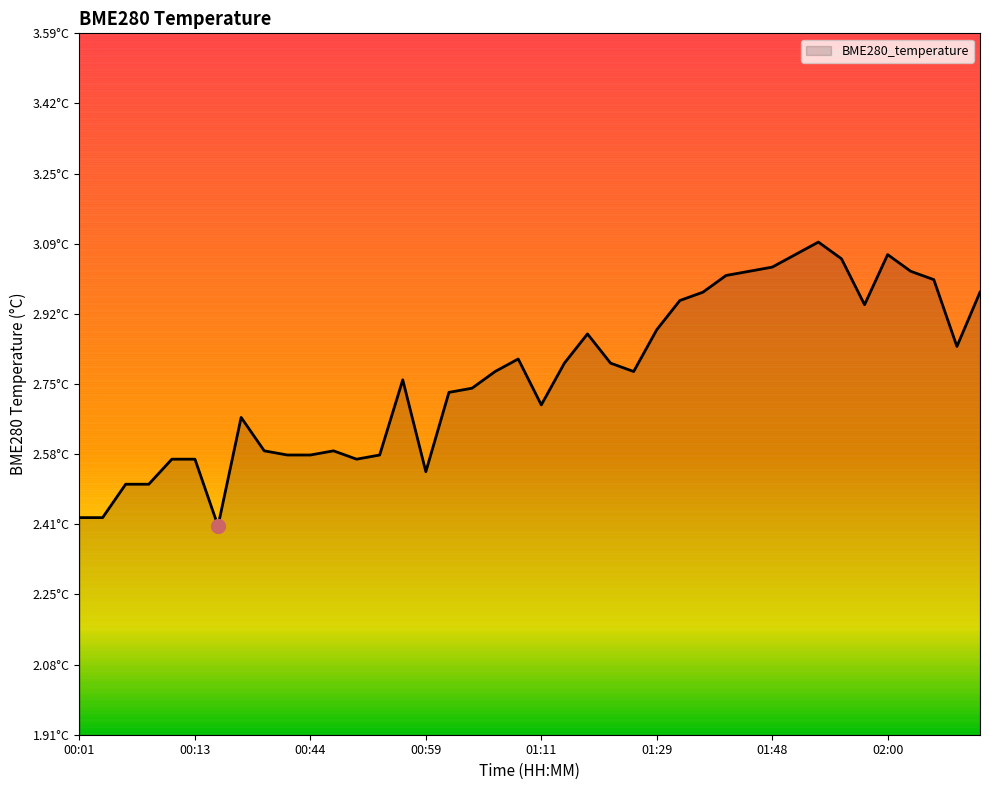

Reading left to right, what are all the values shown in this chart?

00:01=2.4	00:03=2.4	00:06=2.5	00:08=2.5	00:10=2.6	00:13=2.6	00:16=2.4	00:37=2.7	00:39=2.6	00:41=2.6	00:44=2.6	00:46=2.6	00:49=2.6	00:51=2.6	00:57=2.8	00:59=2.5	01:02=2.7	01:04=2.7	01:06=2.8	01:09=2.8	01:11=2.7	01:14=2.8	01:16=2.9	01:19=2.8	01:24=2.8	01:29=2.9	01:38=3.0	01:40=3.0	01:43=3.0	01:45=3.0	01:48=3.0	01:50=3.1	01:53=3.1	01:55=3.0	01:58=2.9	02:00=3.1	02:02=3.0	02:05=3.0	02:07=2.8	02:10=3.0